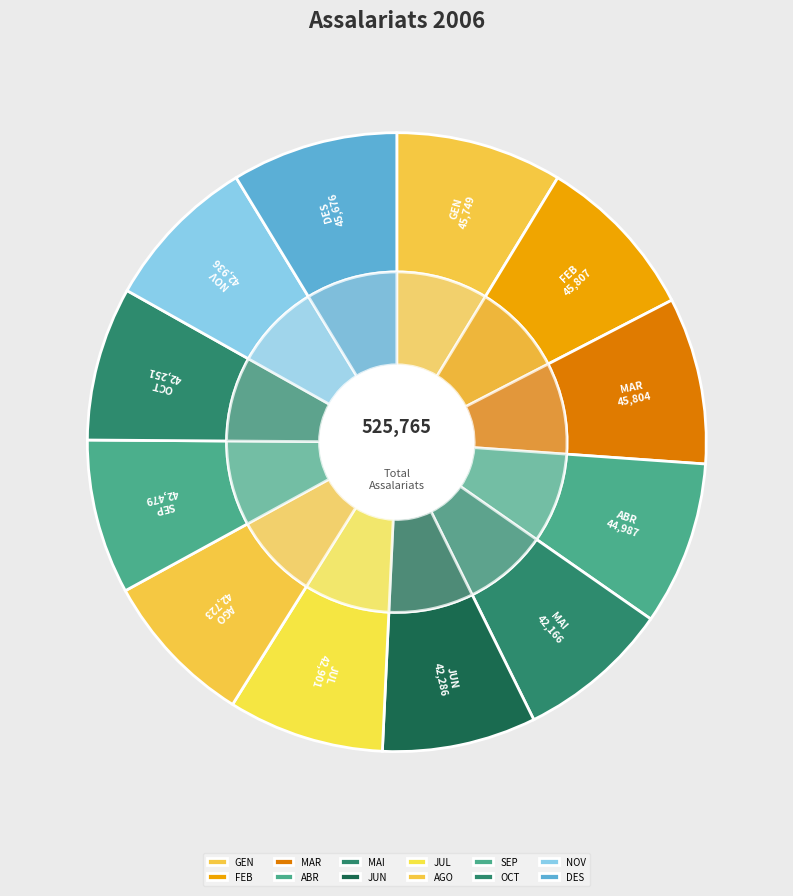

Does FEB represent more than half of the total?

No